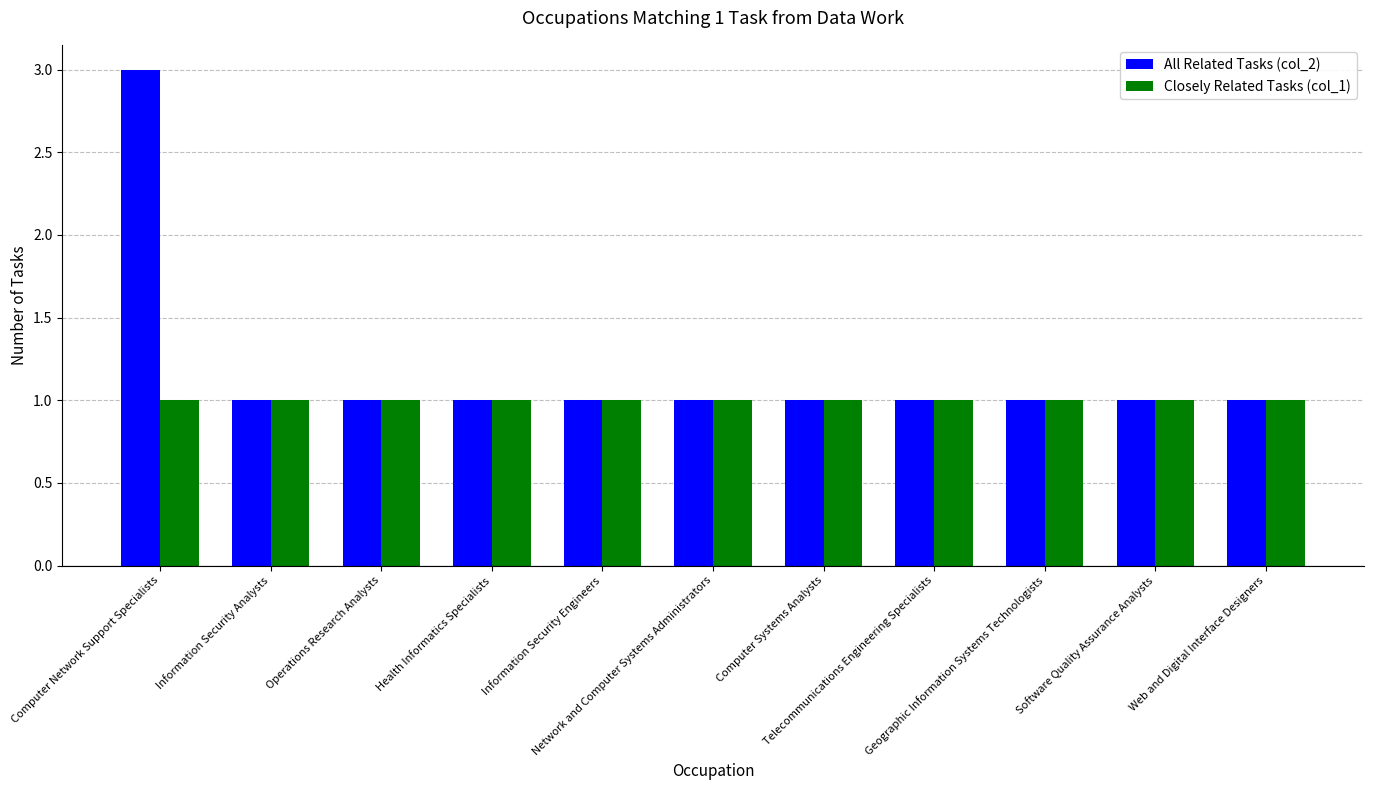

True or false: Closely Related Tasks (col_1) has a value of 1 at Telecommunications Engineering Specialists.

True